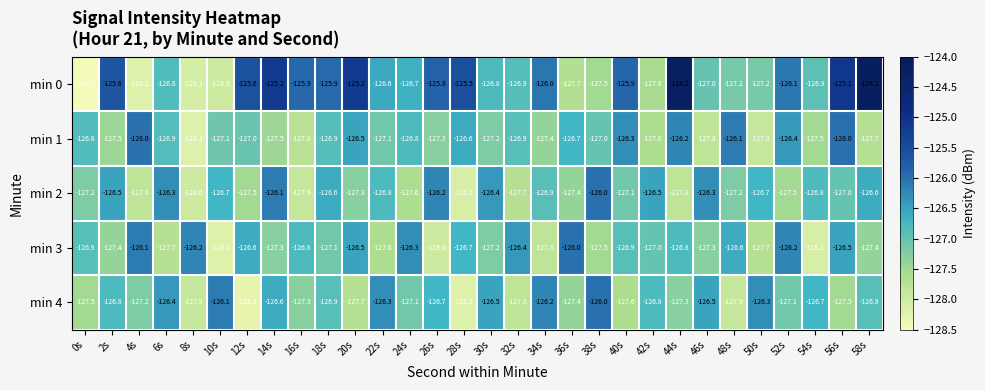

Rank the series at 0s from highest to lowest value.

min 1, min 3, min 2, min 4, min 0